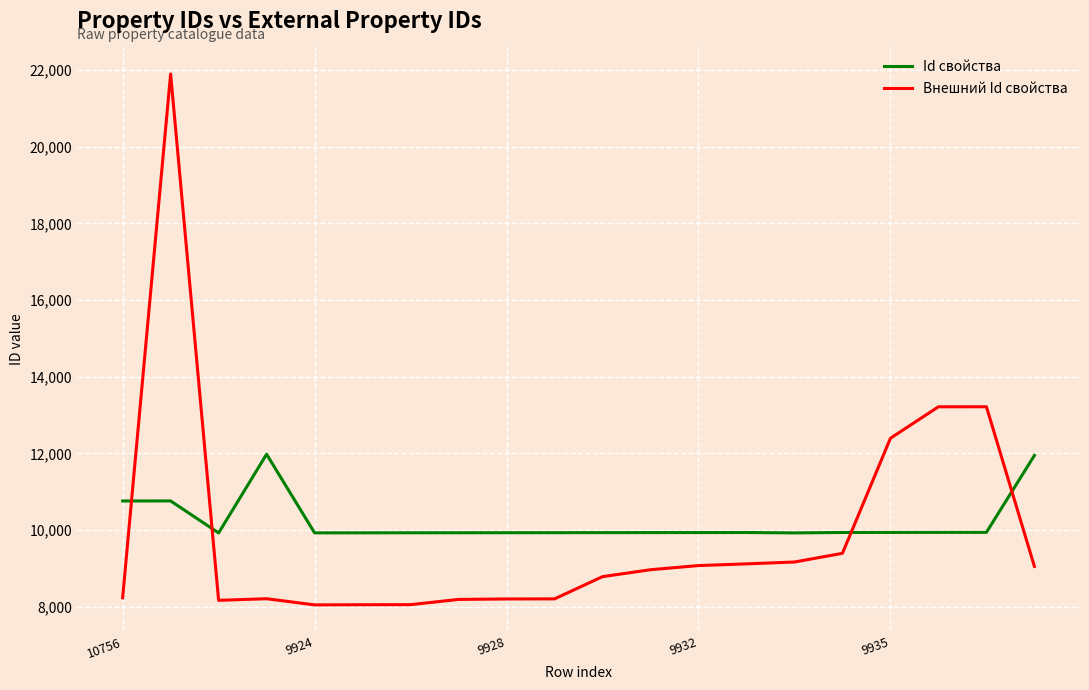

What is the highest value of the Id свойства series?

11976